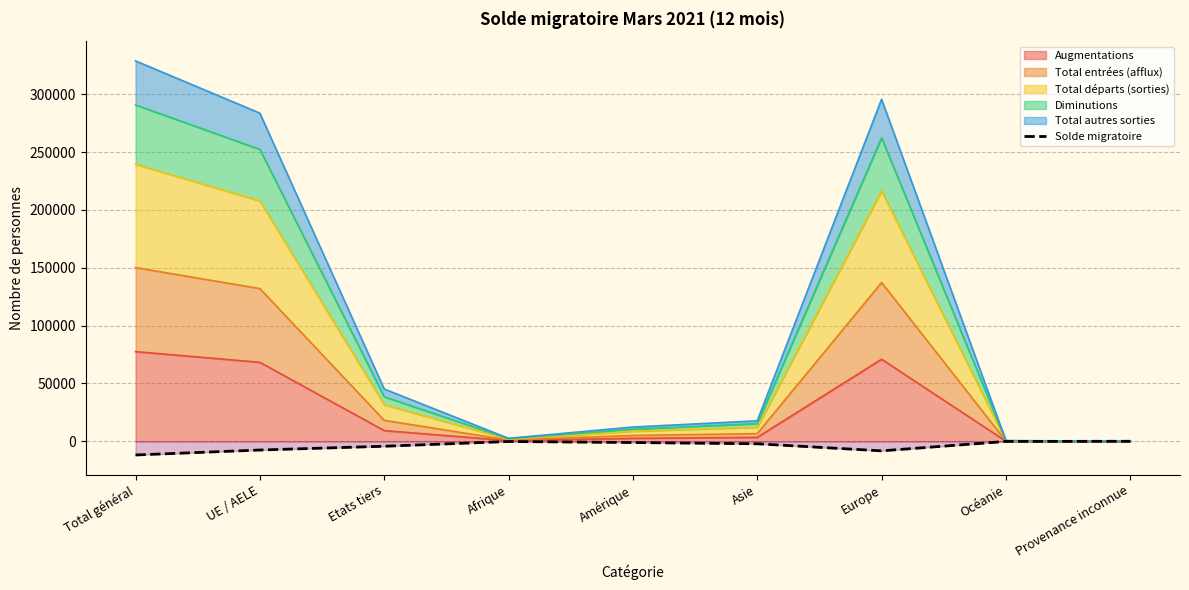

Does the chart have visible grid lines?

Yes